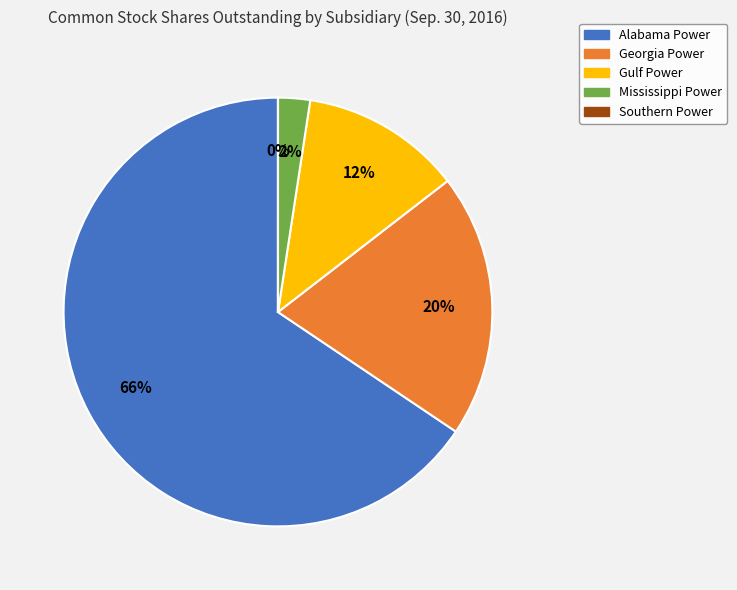

To the nearest percent, what is the difference between the largest and smallest slice percentages?

66%